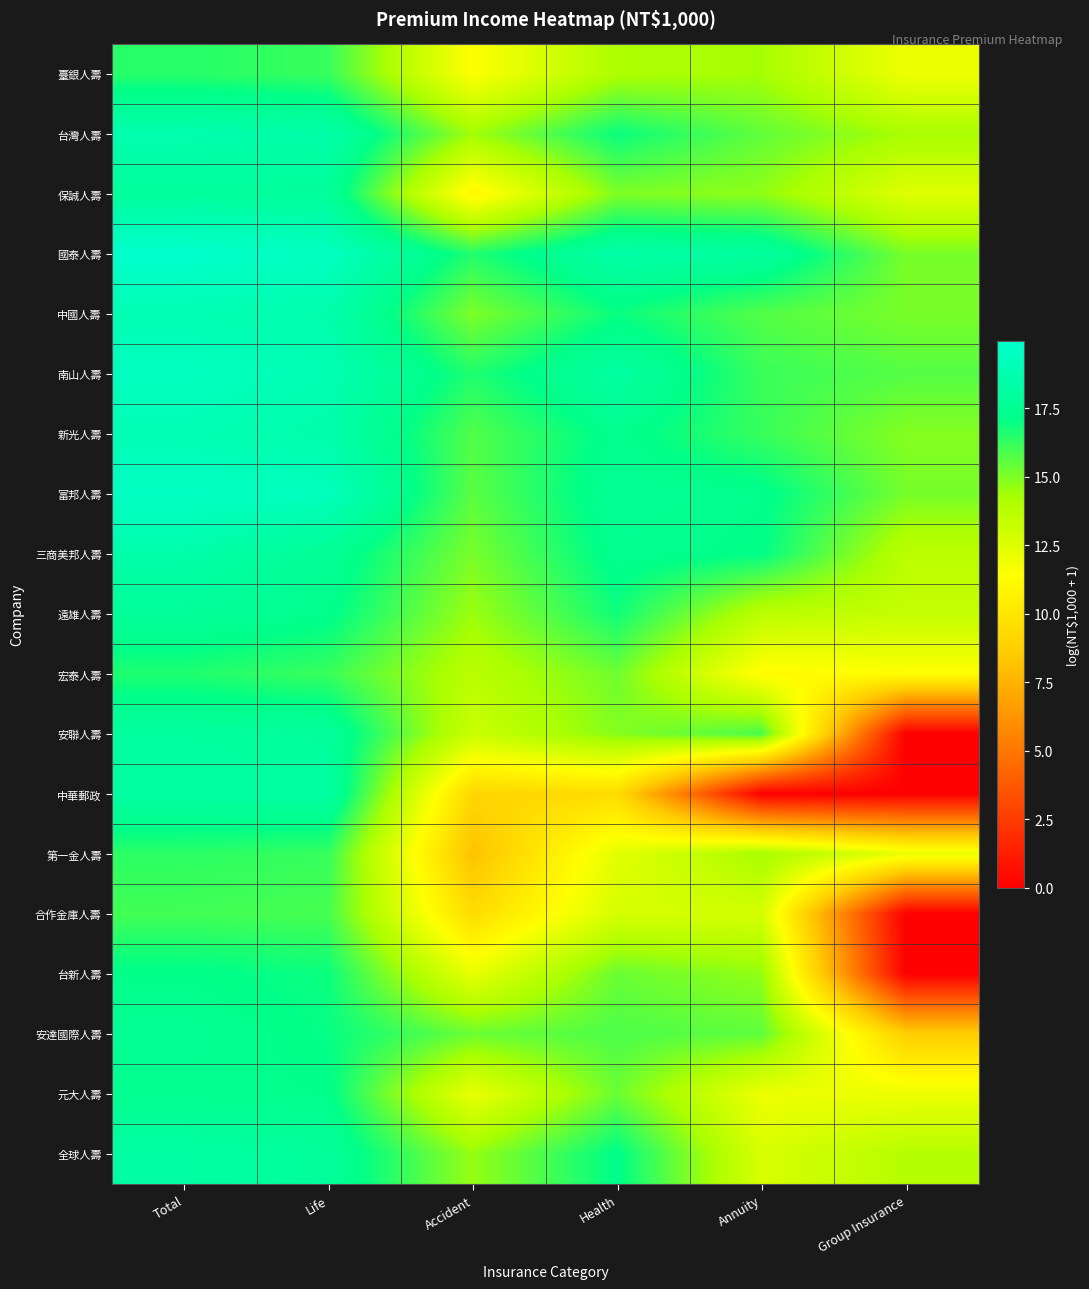

At which category is the sum across all series the highest?

Total